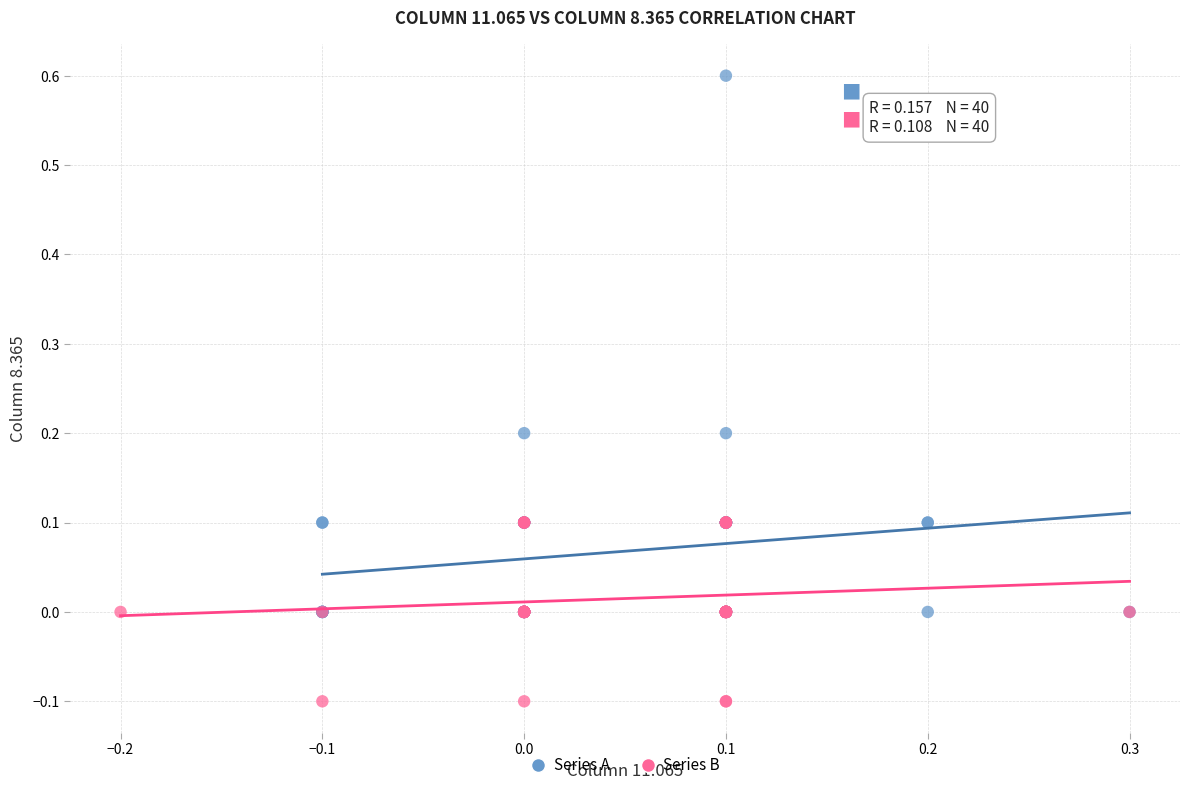

What are all the series names shown in the legend?

Series A, Series B